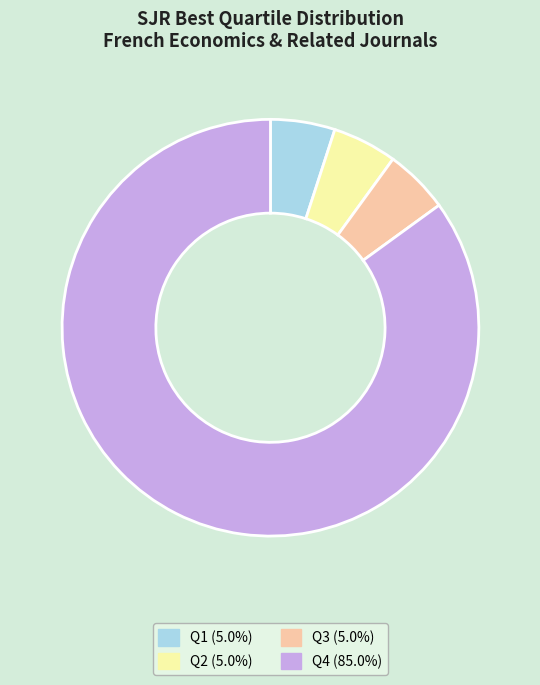

How many segments does this pie chart have?

4